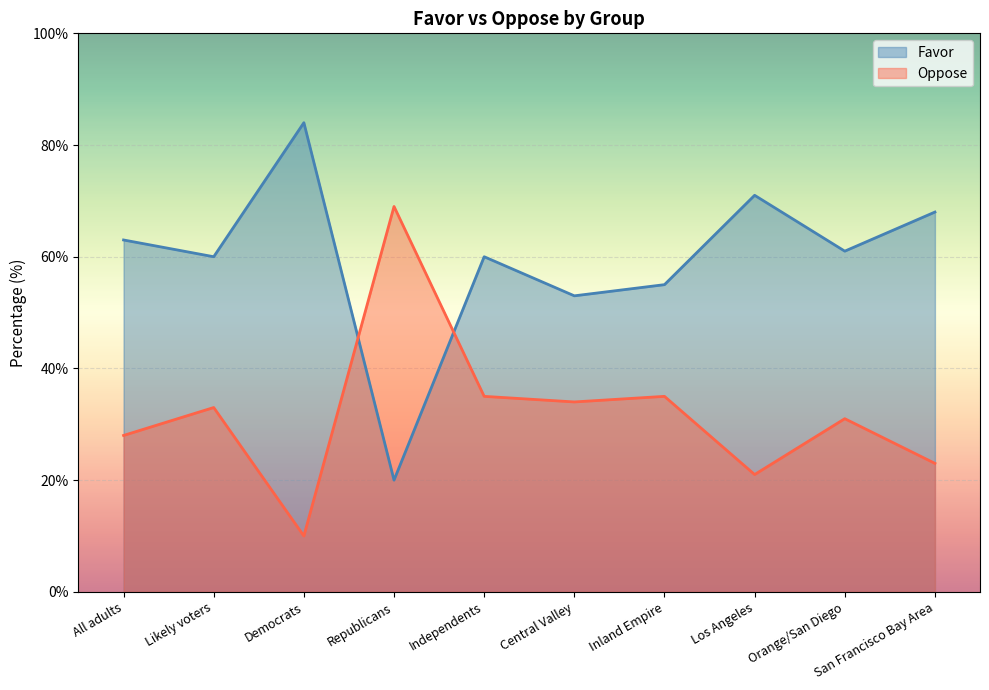

Where does the Oppose series first go above 33?

Republicans